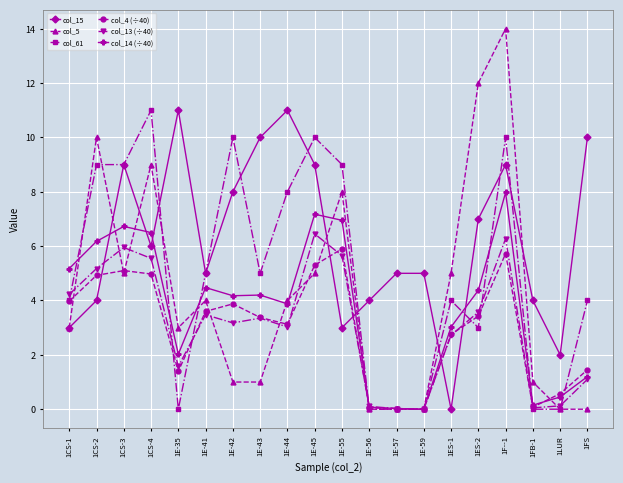

At which category does col_5 reach its first local peak?

1CS-2